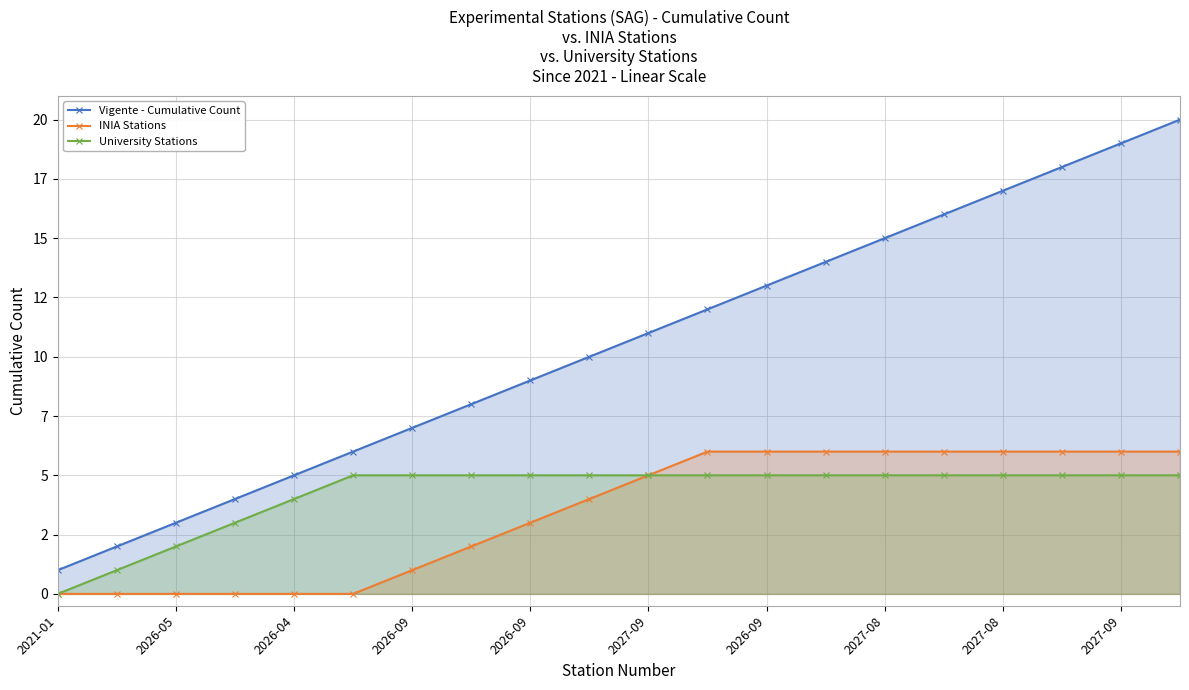

True or false: INIA Stations has a value of 6 at 17.

True